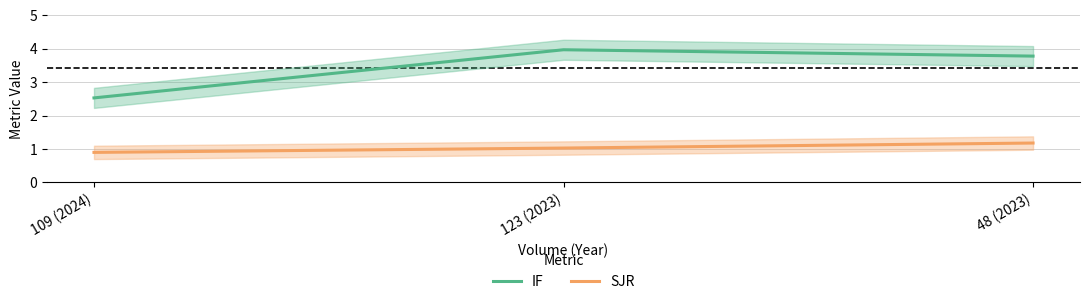

How many data points in SJR are above 1?

2